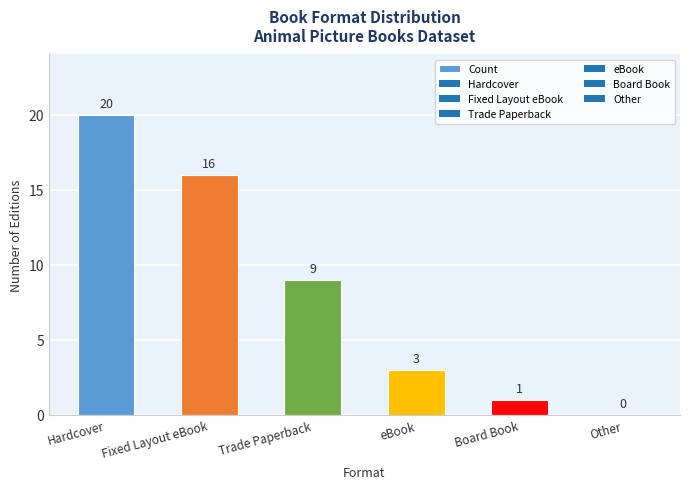

What value does the data have at Trade Paperback, to the nearest 10?

10